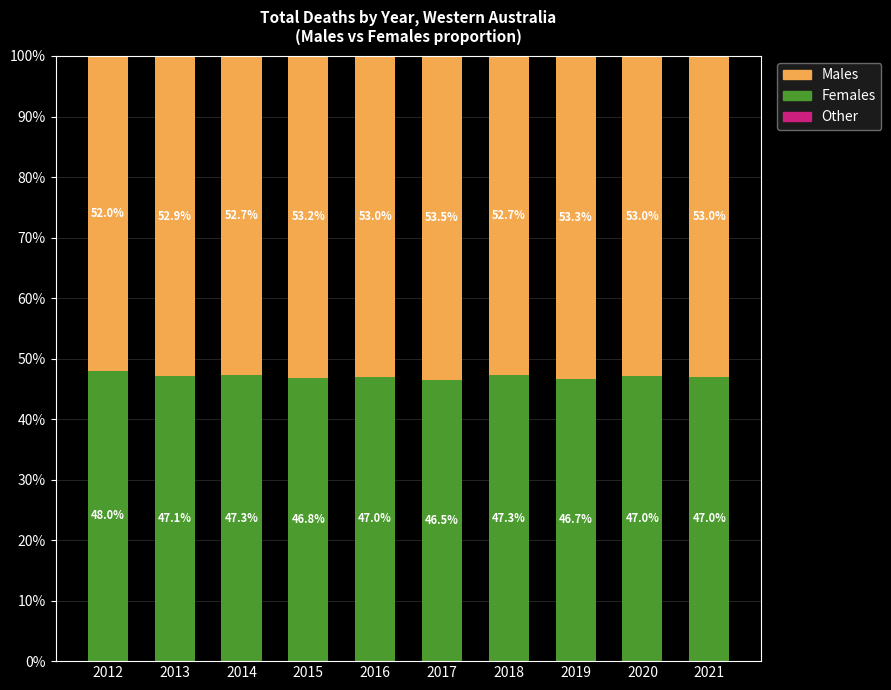

At how many categories does at least one series exceed 38?

10